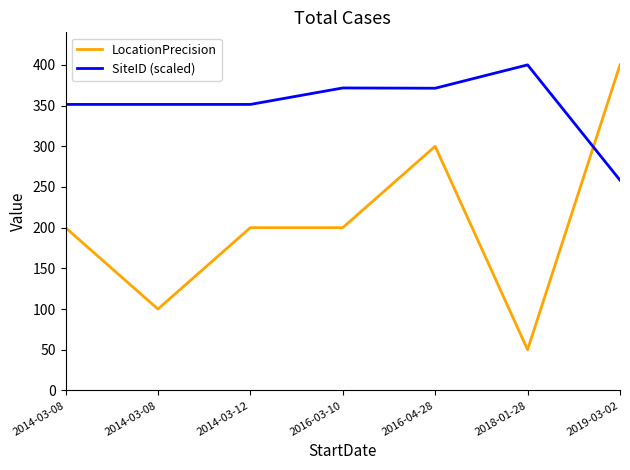

How many lines are shown in the chart?

2